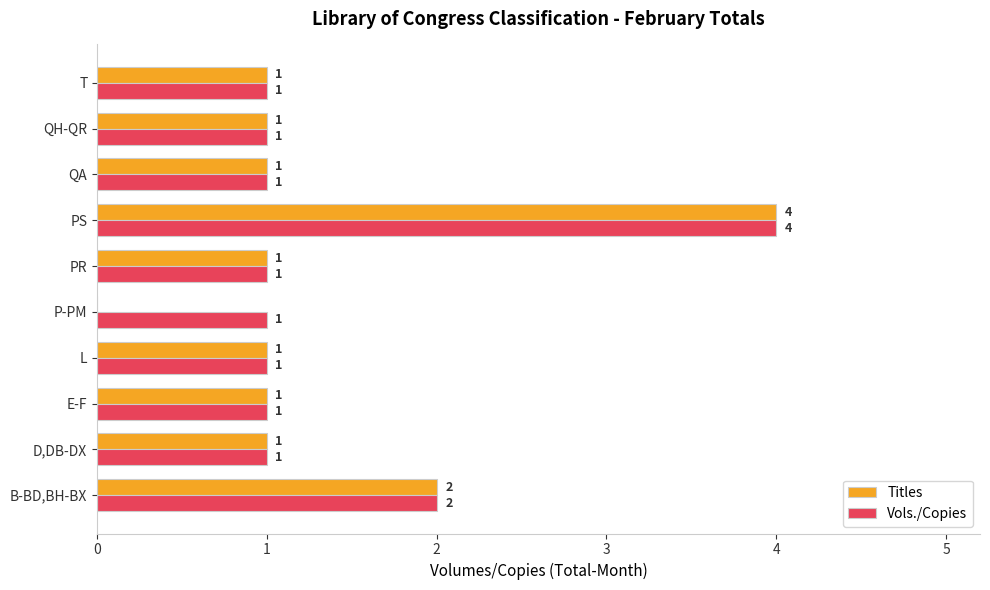

What is the sum of the Titles values at PR and B-BD,BH-BX?

3